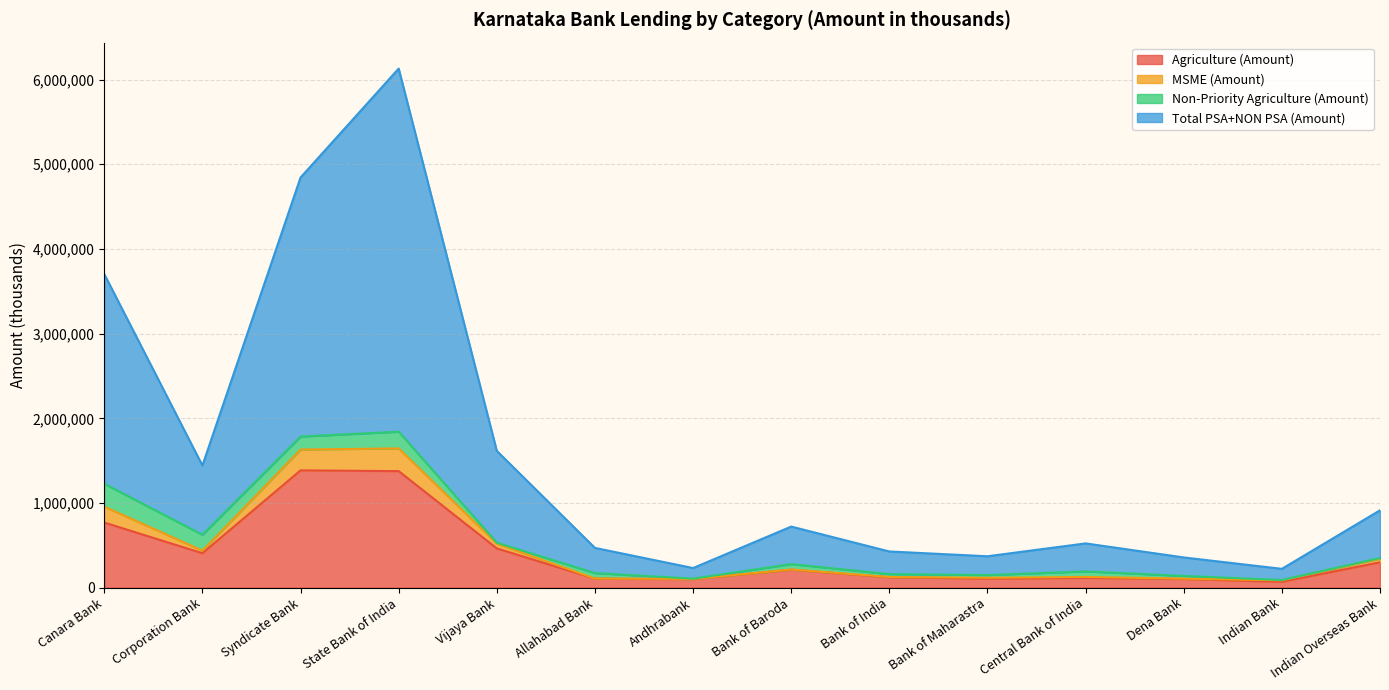

What is the maximum value for Agriculture (Amount)?

1384829